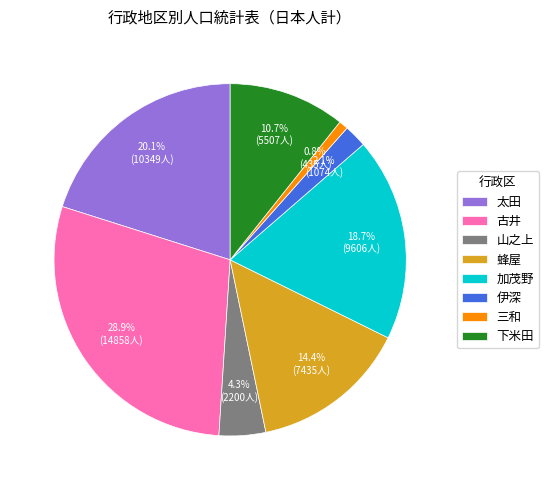

To the nearest percent, what percentage of the pie is 三和?

1%